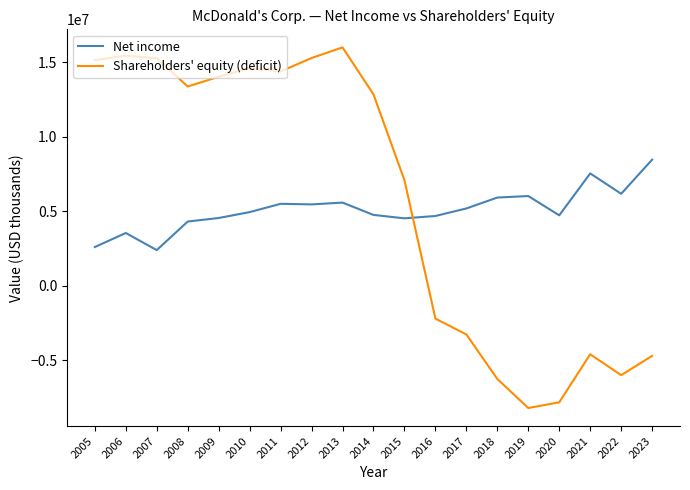

What is the spread (max minus min) of values at 2017?

8460300